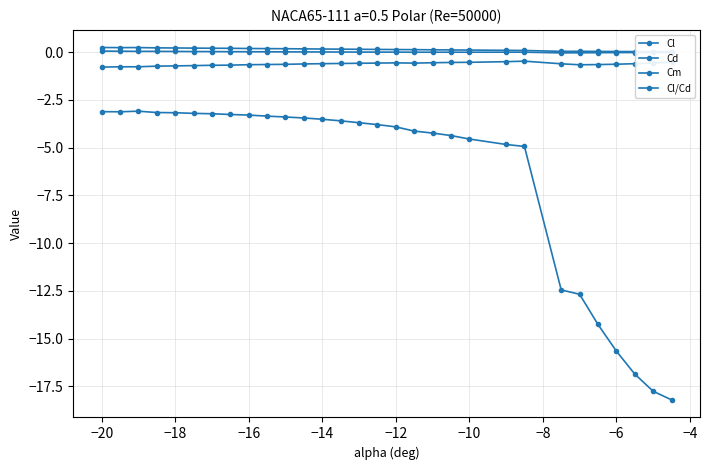

Which series has the largest range (max minus min)?

Cl/Cd